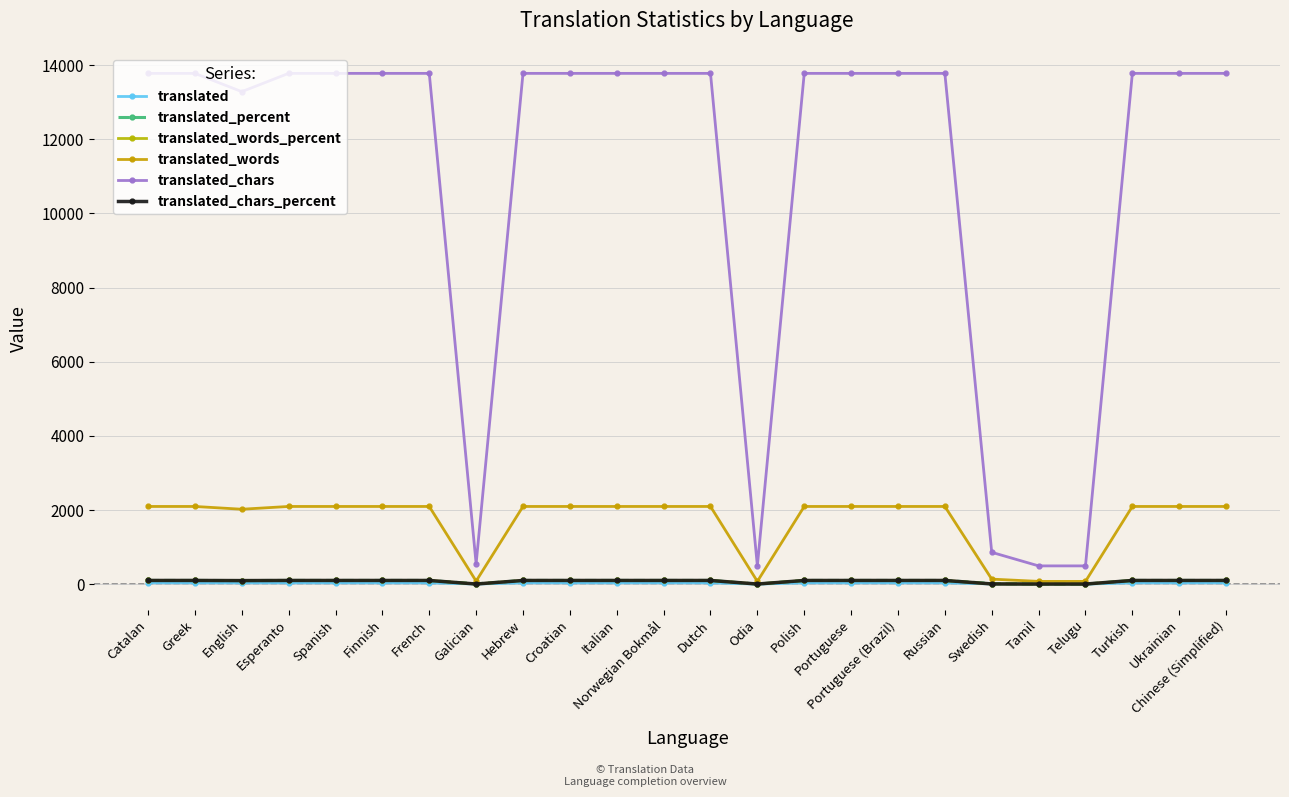

What is the maximum value shown in the chart?

13777.0